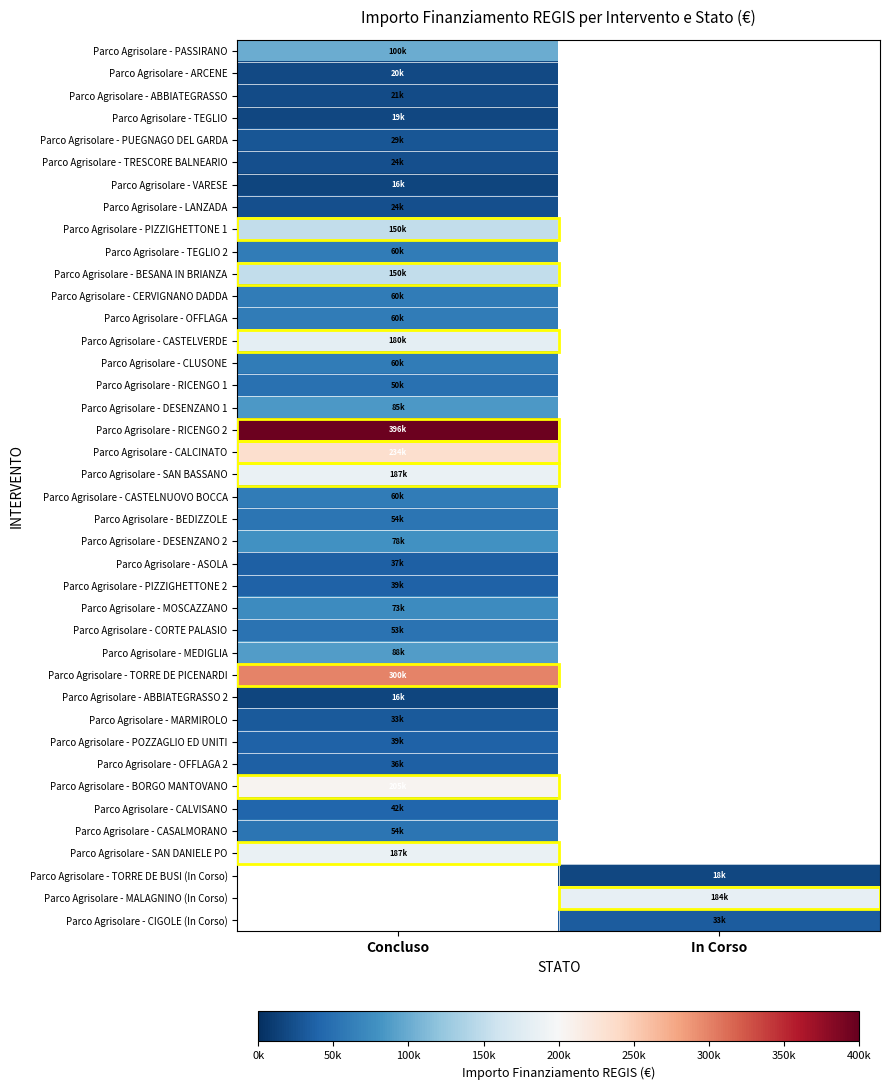

True or false: Parco Agrisolare - CASTELVERDE has a value of 180000.0 at Concluso.

True